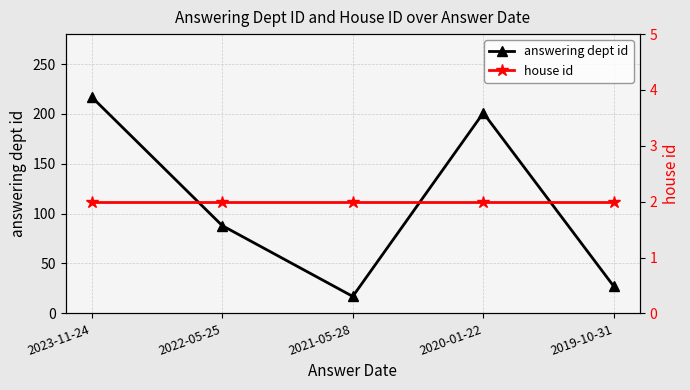

Rank the series at 2019-10-31 from lowest to highest value.

house id, answering dept id